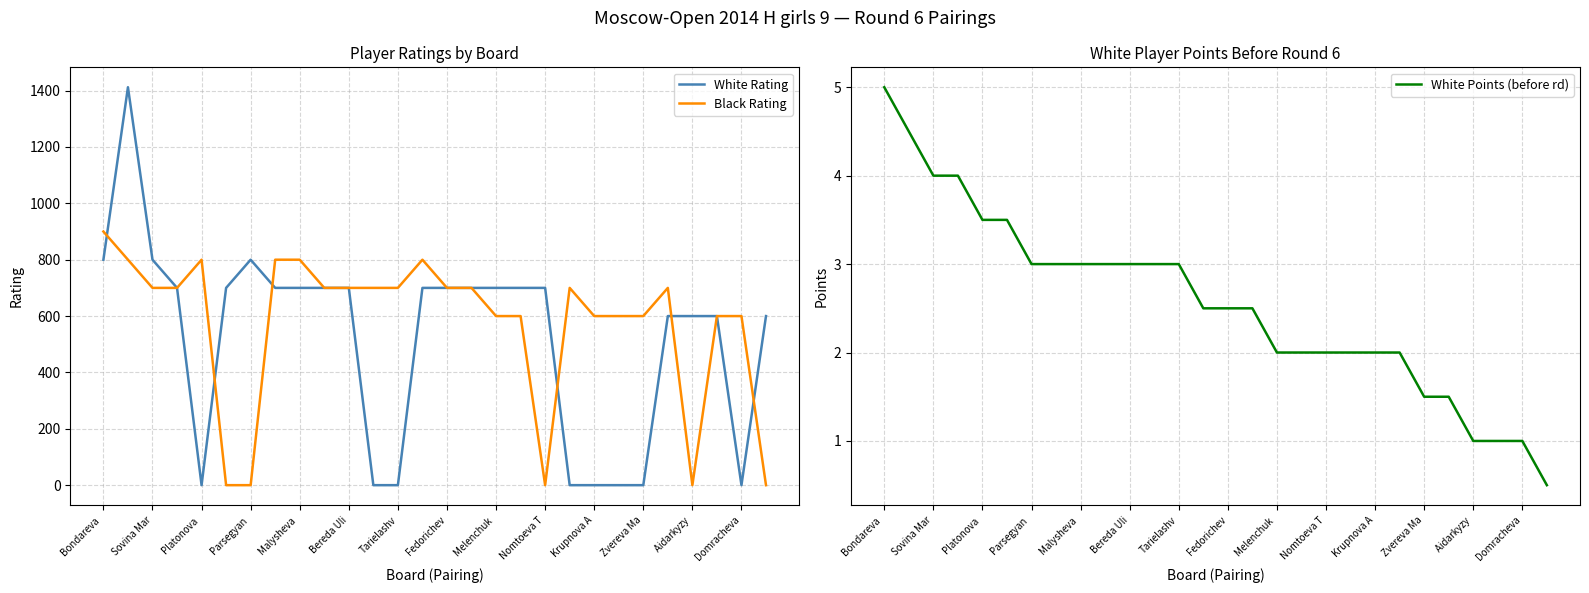

At how many categories does at least one series exceed 257?

28